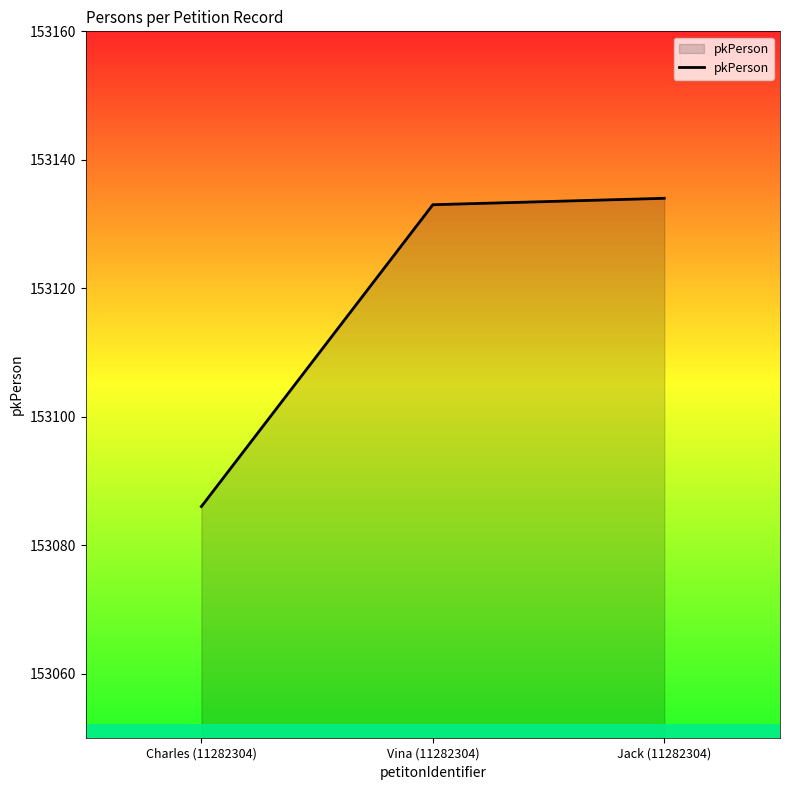

Does the chart display data point markers on the line(s)?

No